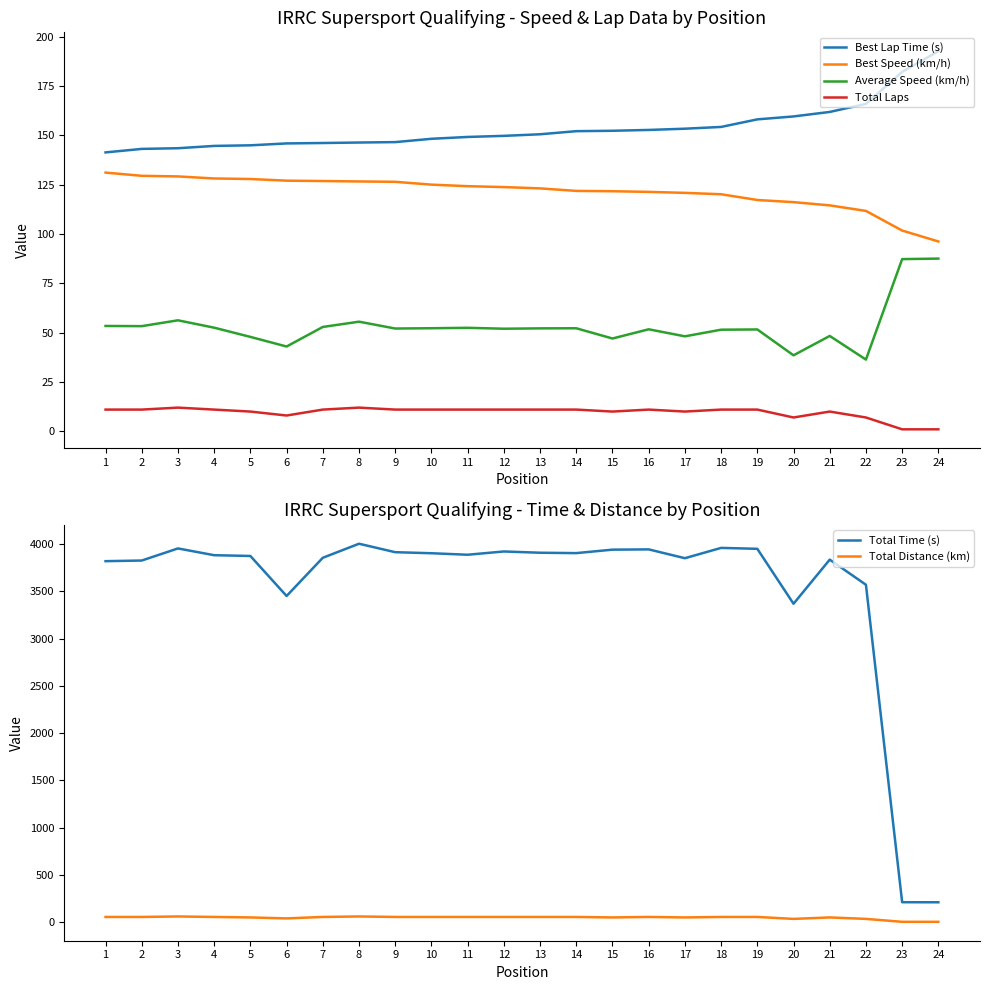

True or false: Best Speed (km/h) has more than 2 interior local peaks.

False